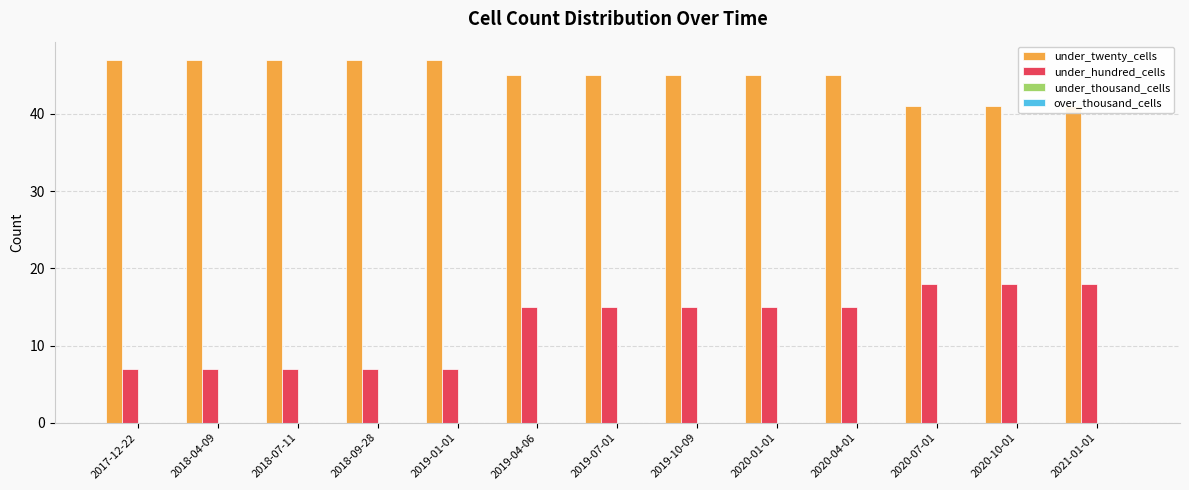

Which has a higher value, 2020-04-01 or 2018-07-11?

2018-07-11